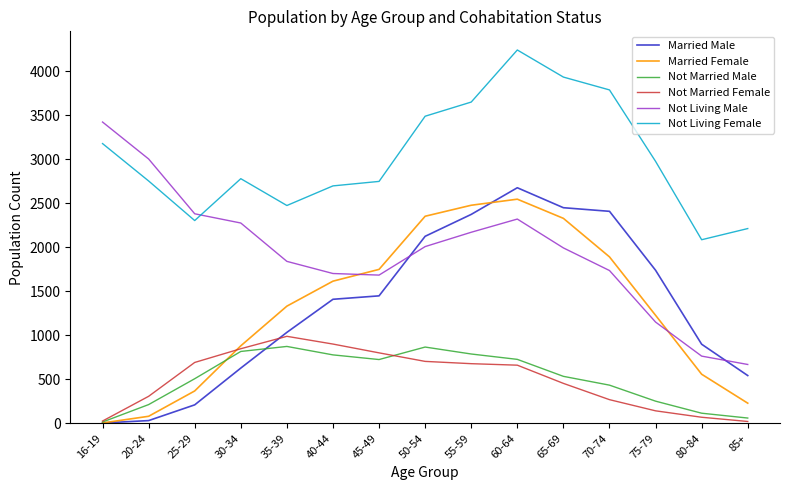

At which category does Not Married Male reach its first local peak?

35-39